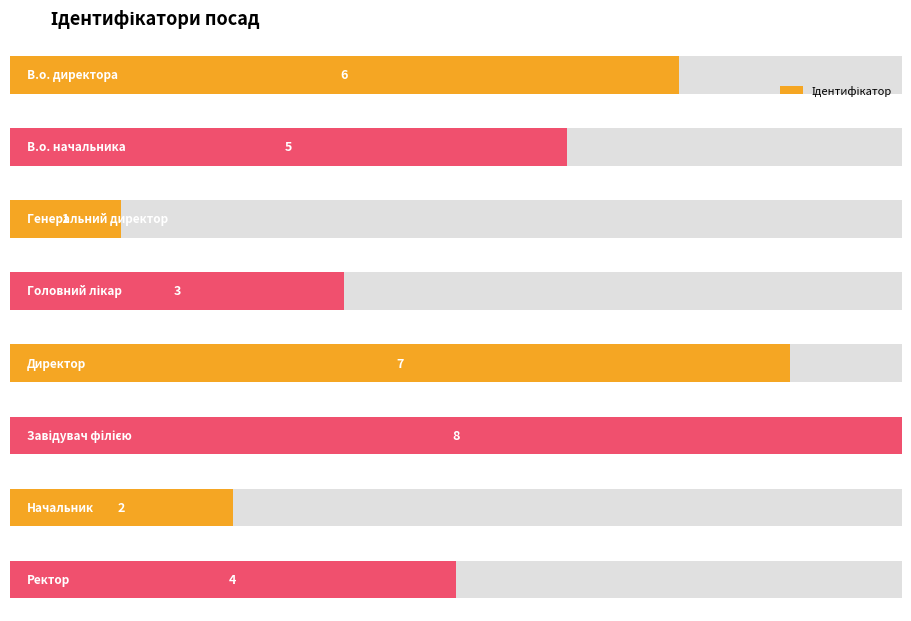

What position from the left is В.о. директора?

1